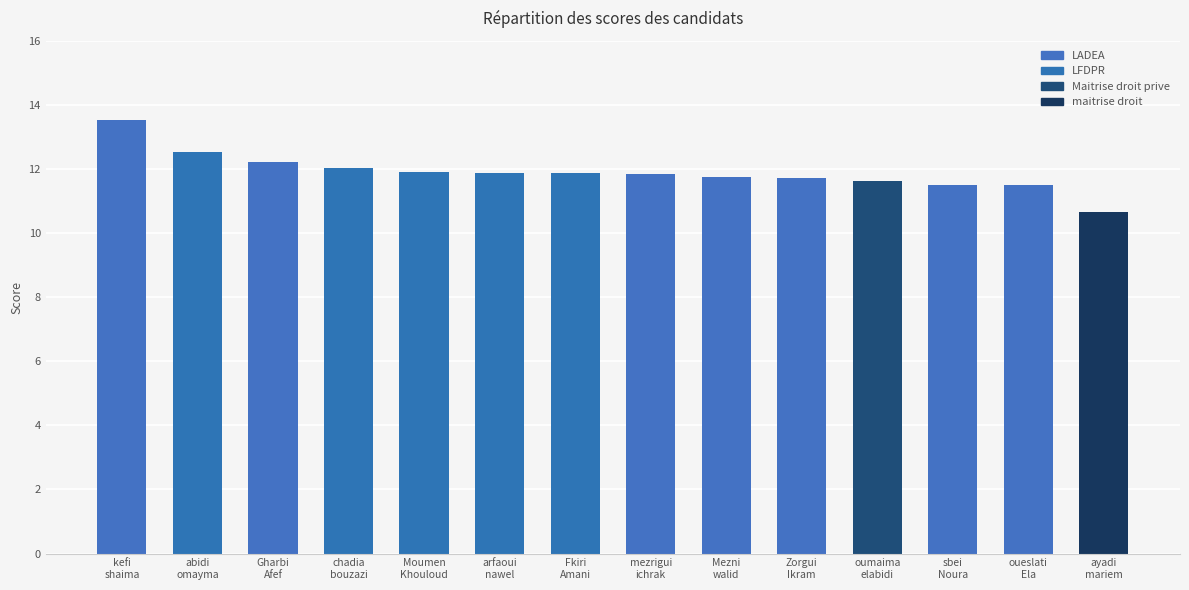

How many bars are there in total?

14